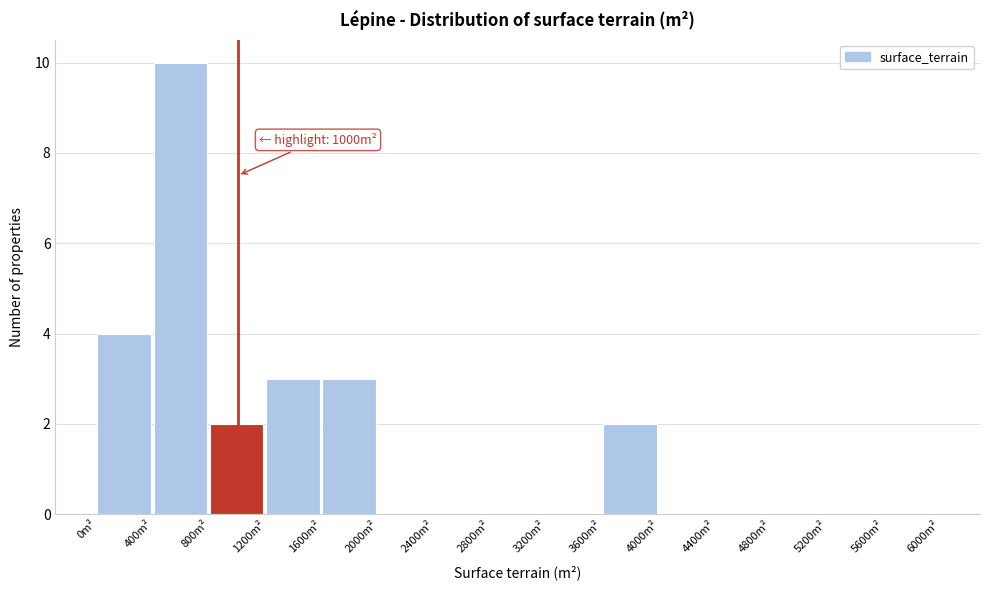

Over which range of the x-axis is the bar tallest?

400 to 800